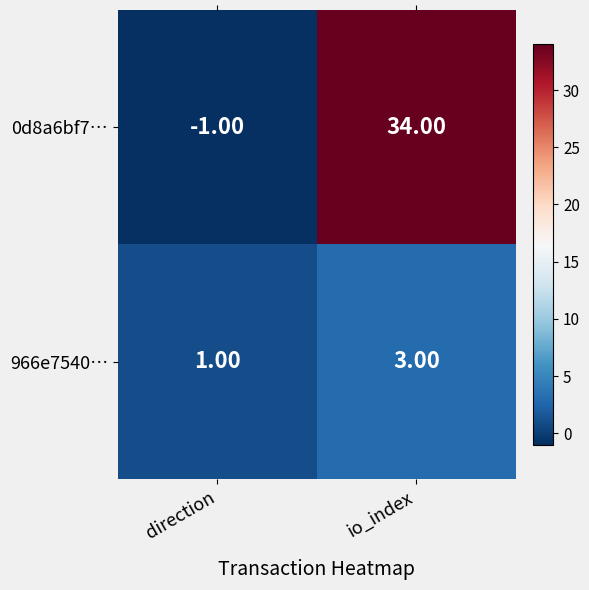

Which series has the largest total across all categories?

0d8a6bf7…